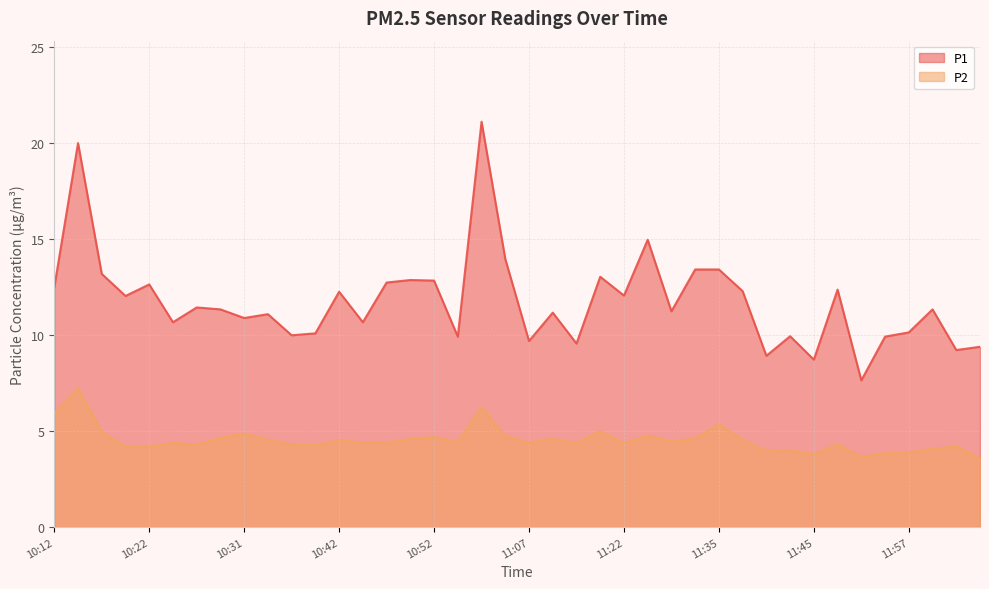

Which label corresponds to the largest value in the chart?

11:00